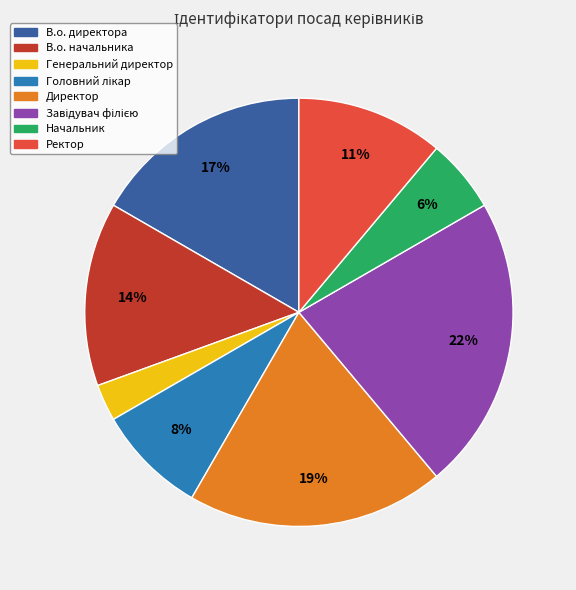

True or false: Ректор accounts for 11% of the total.

True